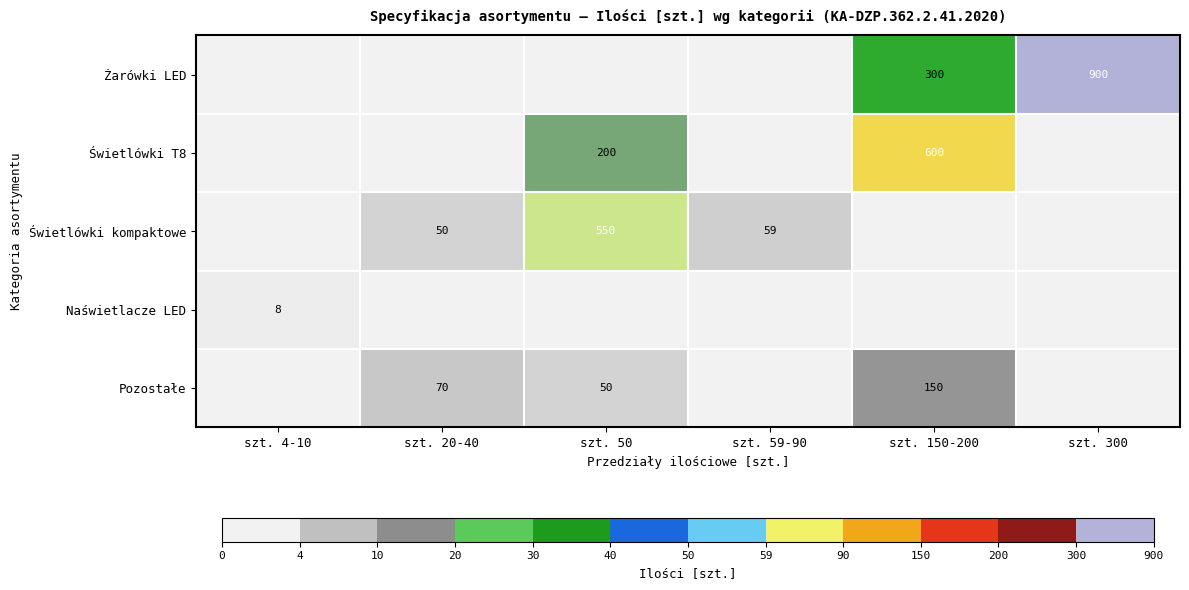

At which category is the sum across all series the highest?

szt. 150-200